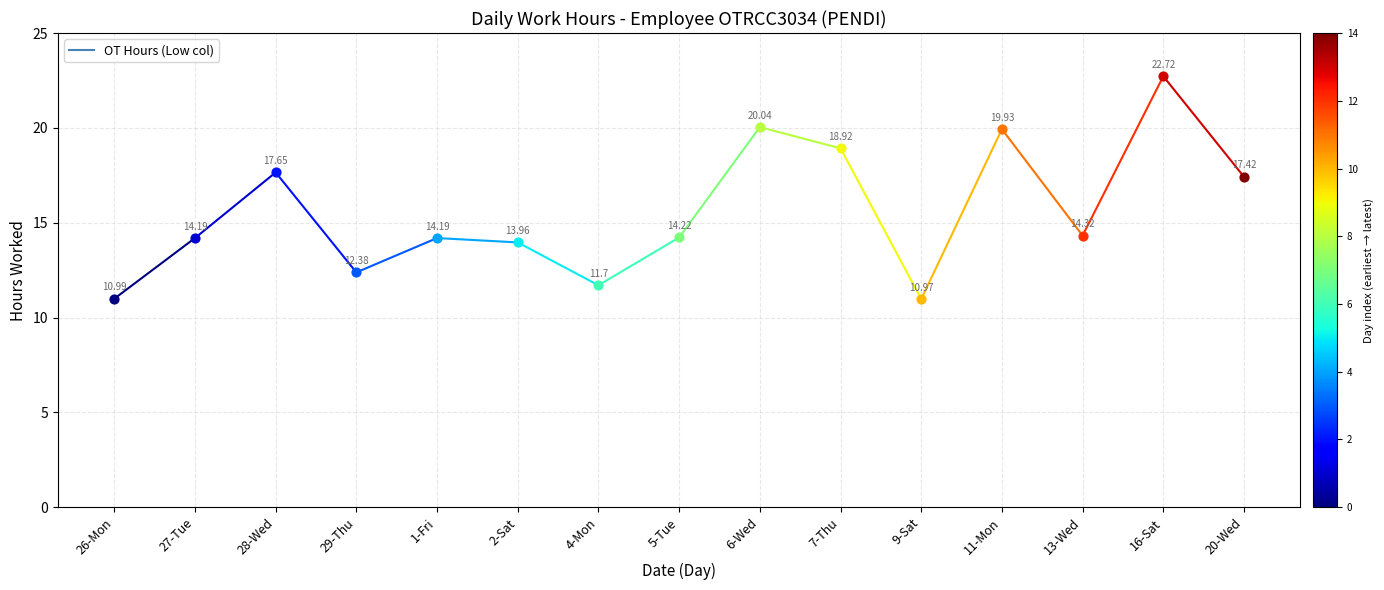

What is the change in value from 13-Wed to 16-Sat?

+8.4